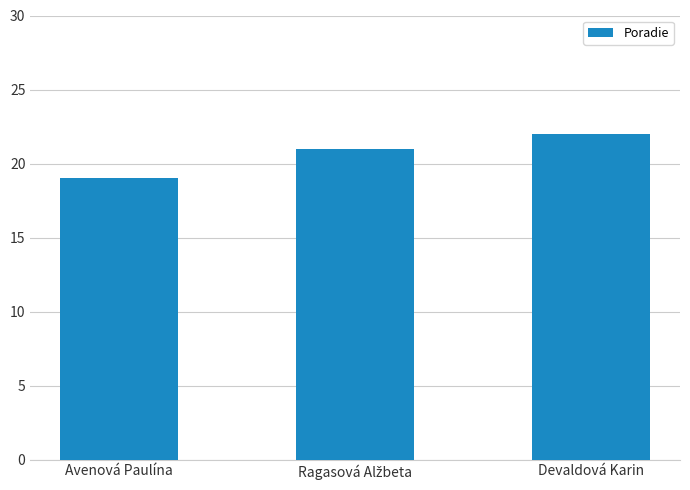

What is the label of the 1st bar from the right?

Devaldová Karin